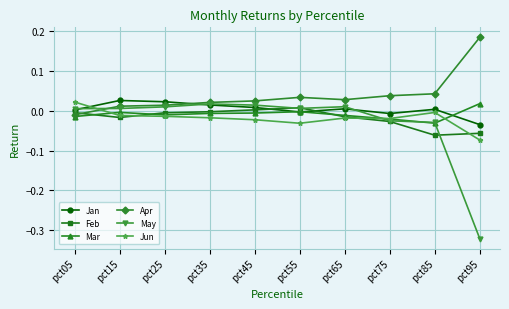

Which series ends up on top after the final intersection of Apr and May?

Apr